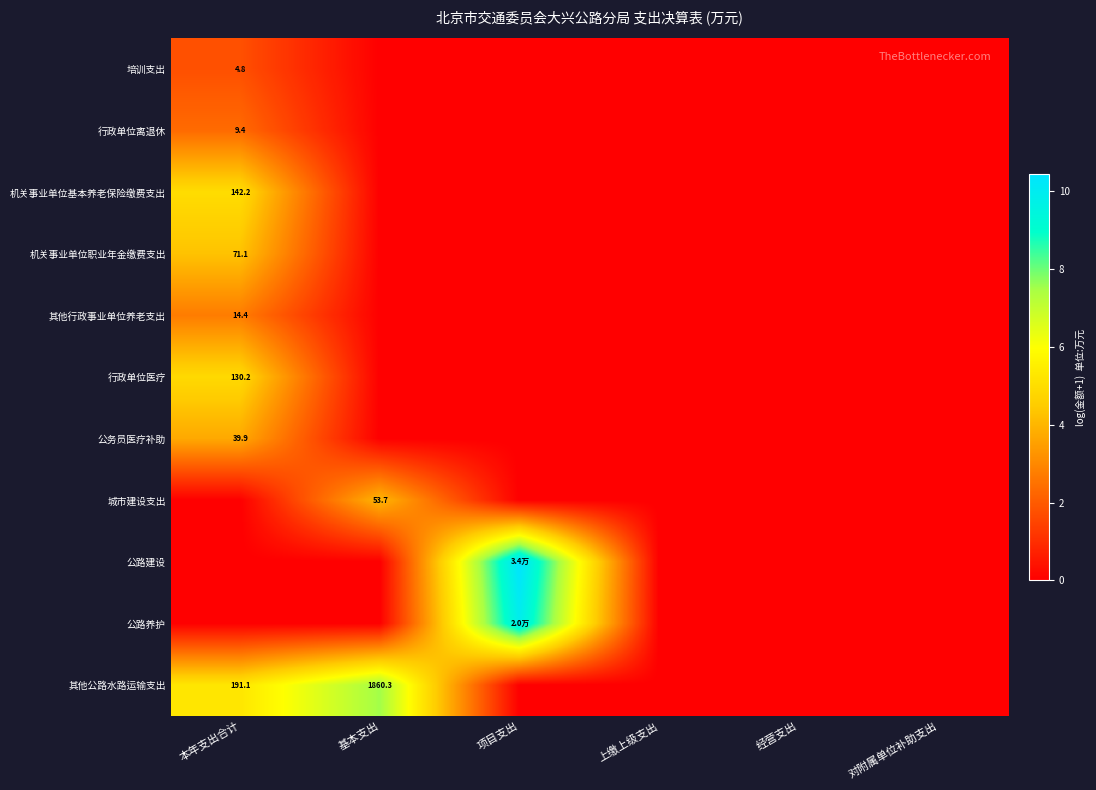

Which label corresponds to the largest value in the chart?

项目支出